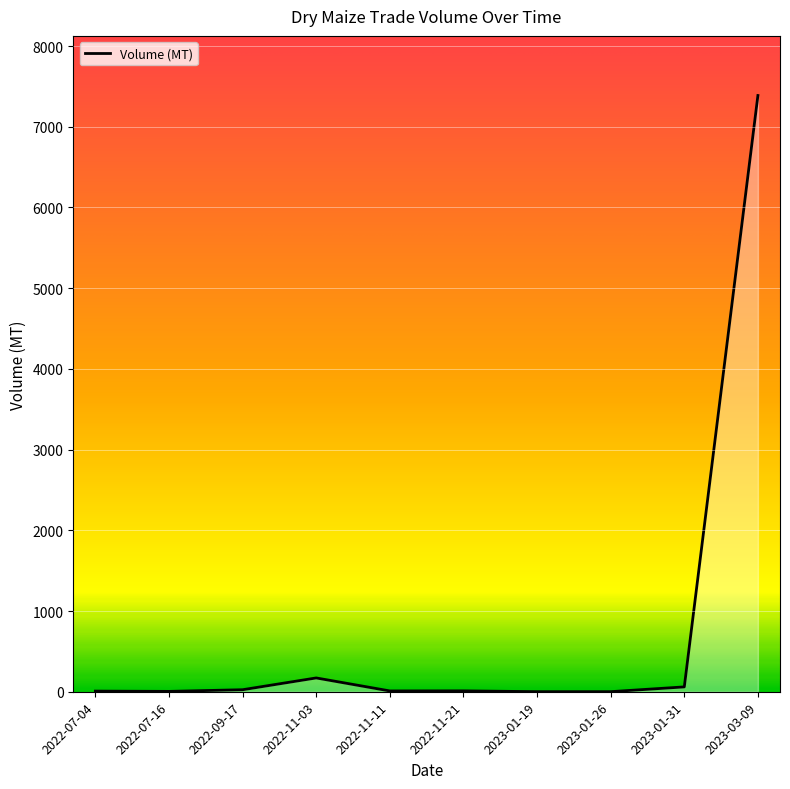

What is the maximum value shown in the chart?

7387.1